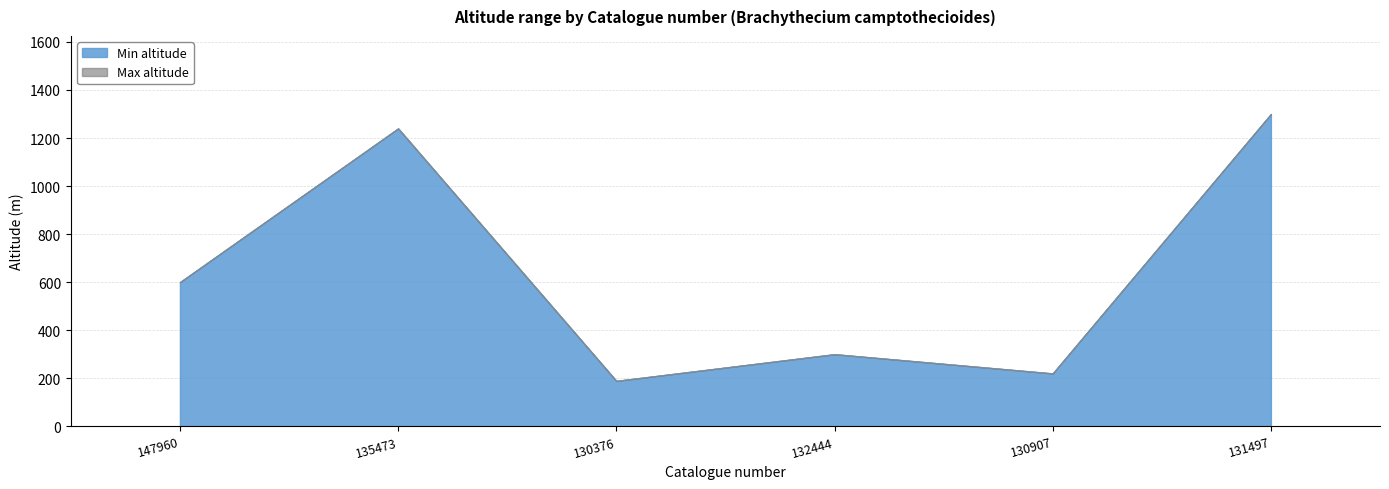

At how many categories does at least one series exceed 212?

5